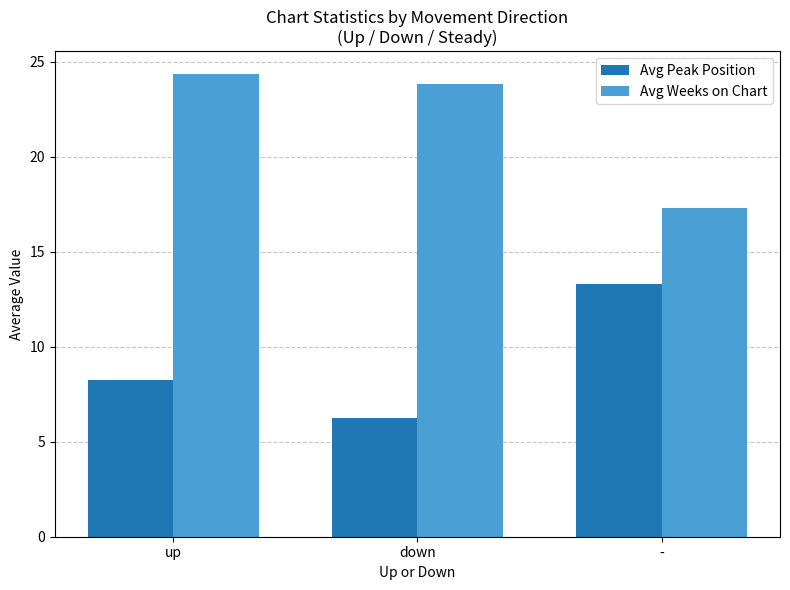

At which category is the sum across all series the highest?

up